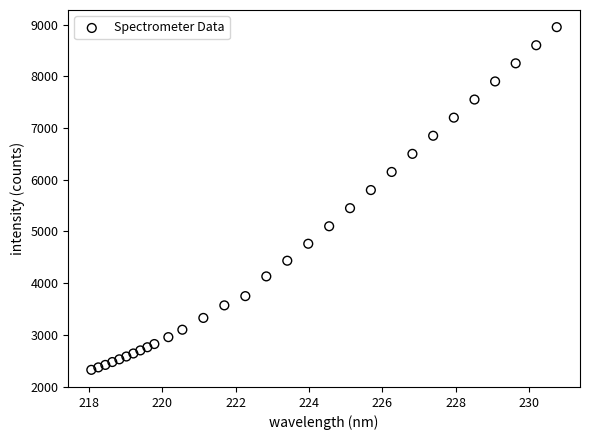

What is the range of Y values (max minus min)?

6625.9